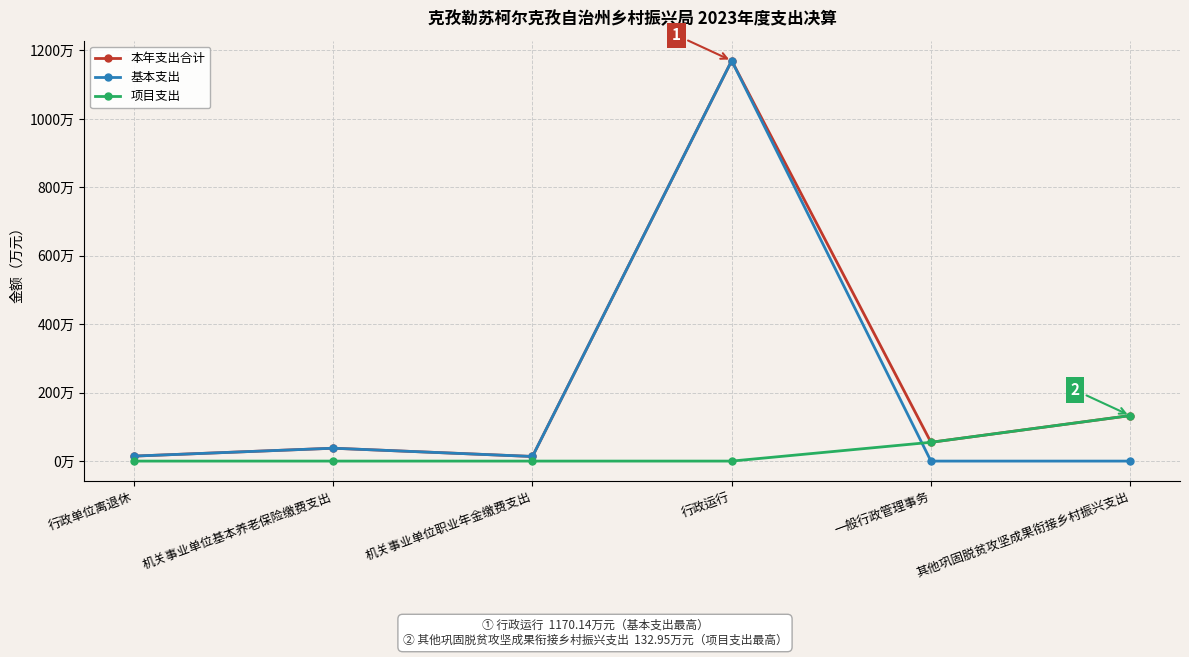

At which category does 本年支出合计 reach its first local valley?

机关事业单位职业年金缴费支出